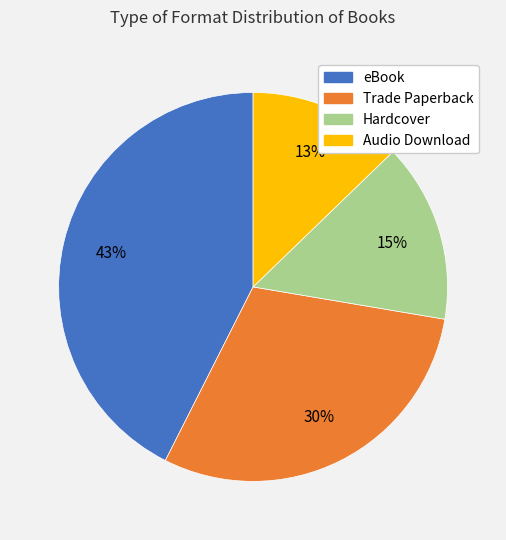

How many segments does this pie chart have?

4